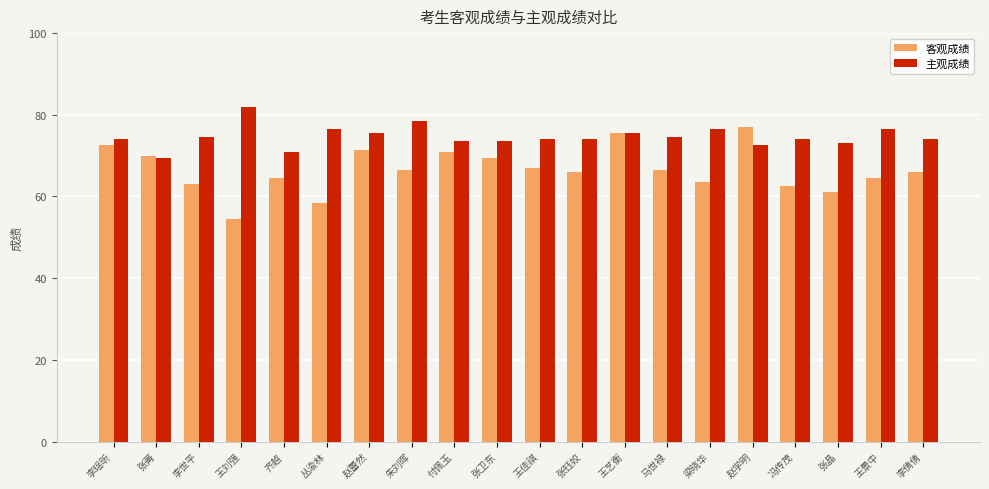

What value does the 客观成绩 series have at 张钰姣?

66.0